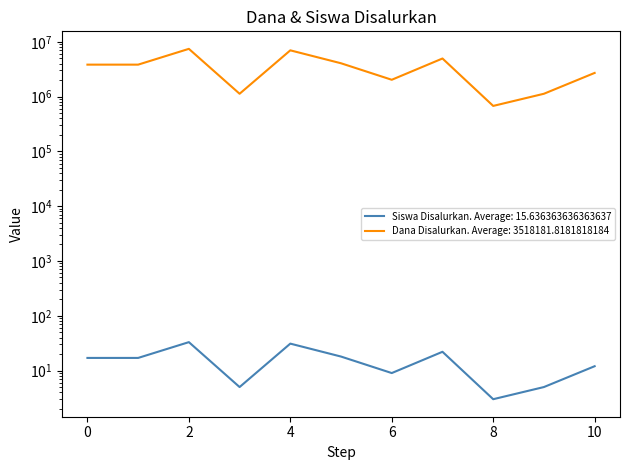

How many interior local peaks does the Dana Disalurkan series have?

3